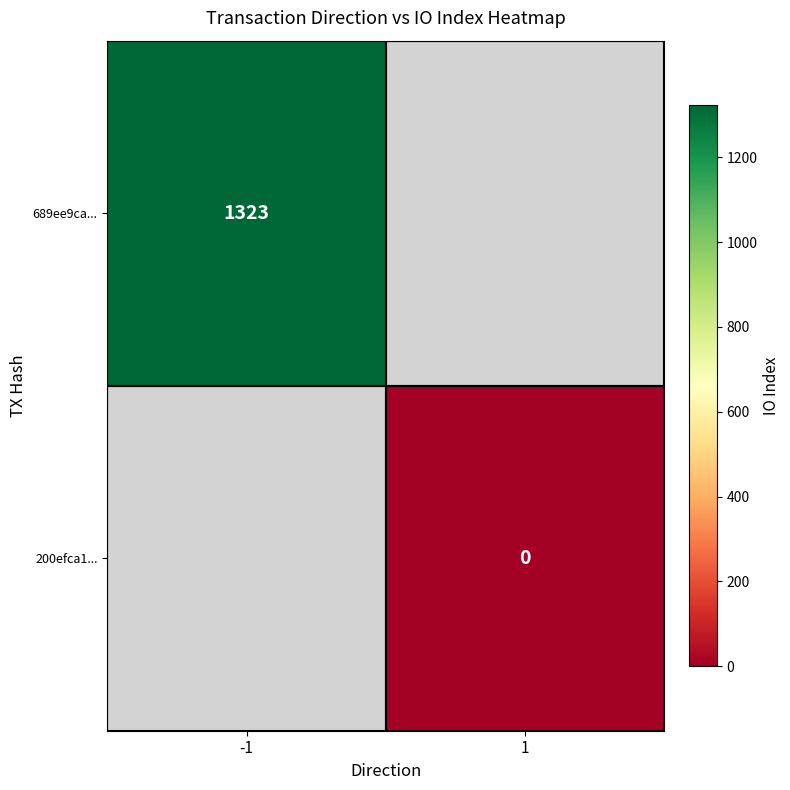

The 689ee9ca... series shows 880 at -1. True or false?

False